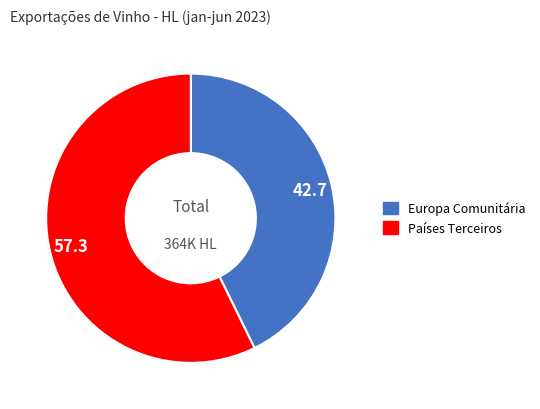

Is it true that Europa Comunitária is 43% of the pie?

True